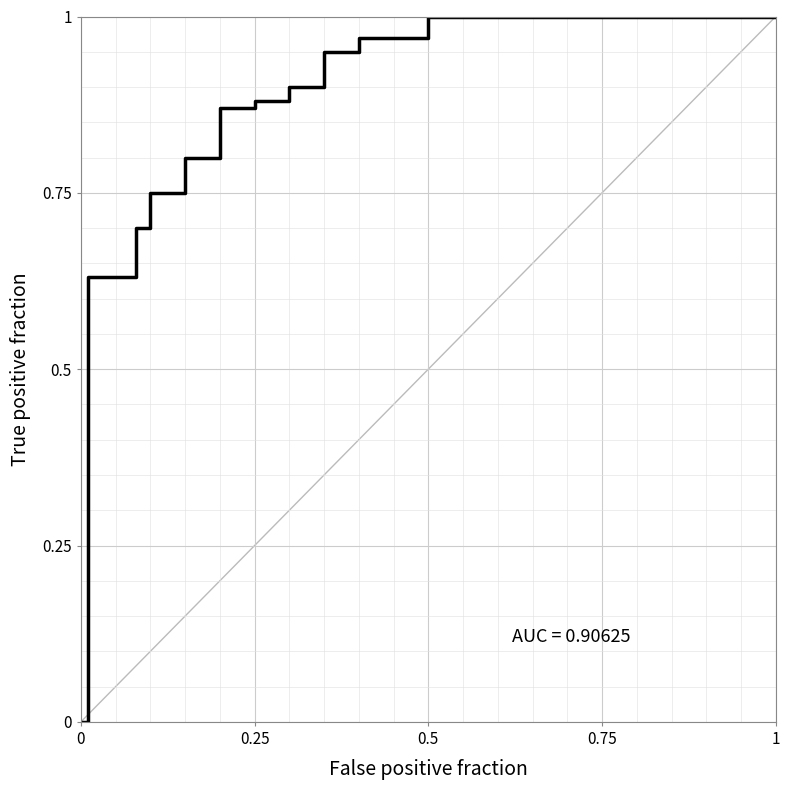

How many distinct data groups are displayed?

1